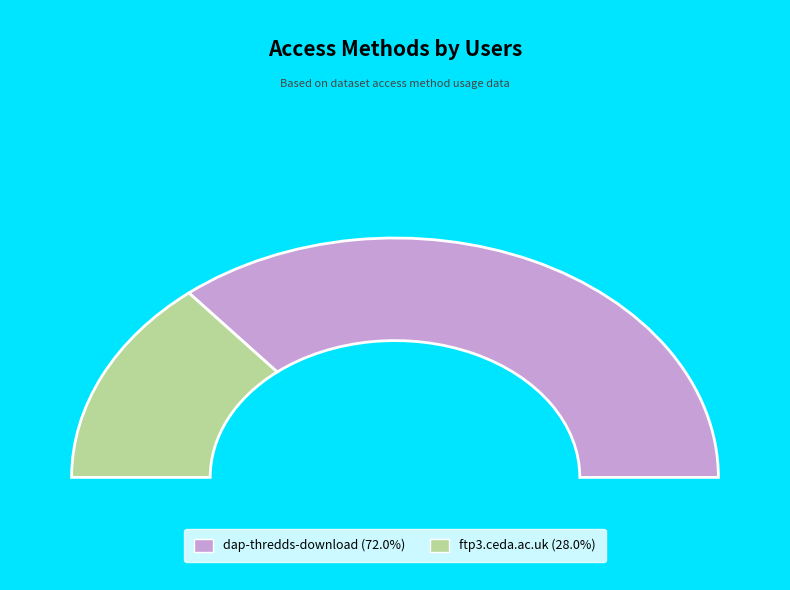

Which has a higher value, dap-thredds-download or ftp3.ceda.ac.uk?

dap-thredds-download